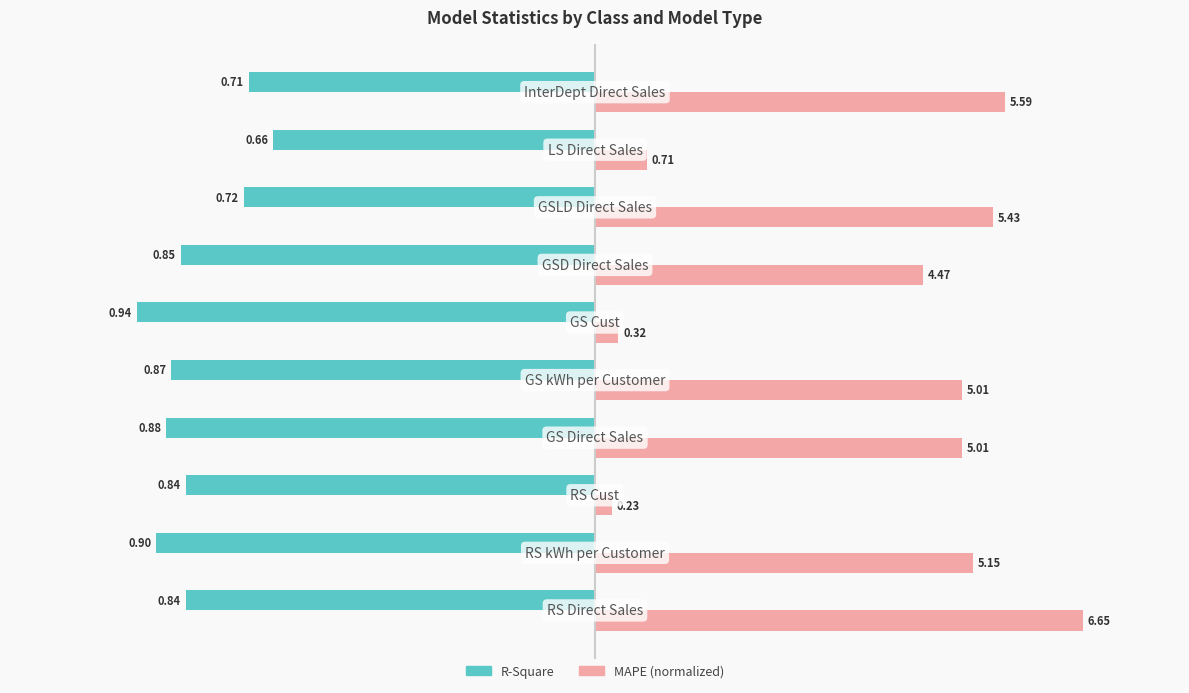

What are all the series names shown in the legend?

R-Square, MAPE (normalized)